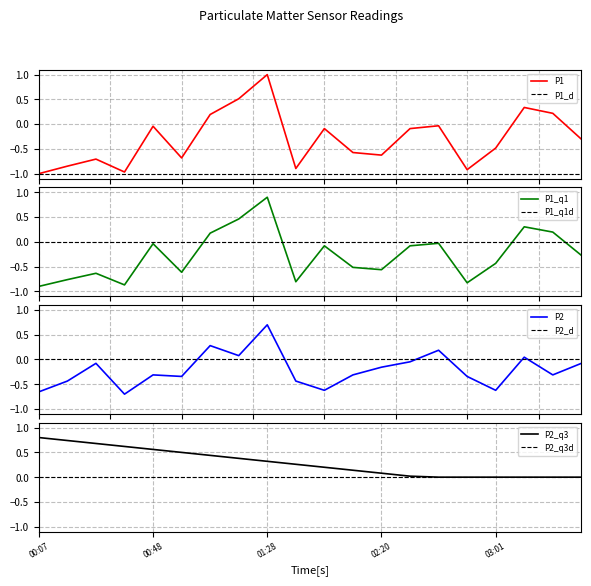

What is the highest value of the P1_q1 series?

0.9